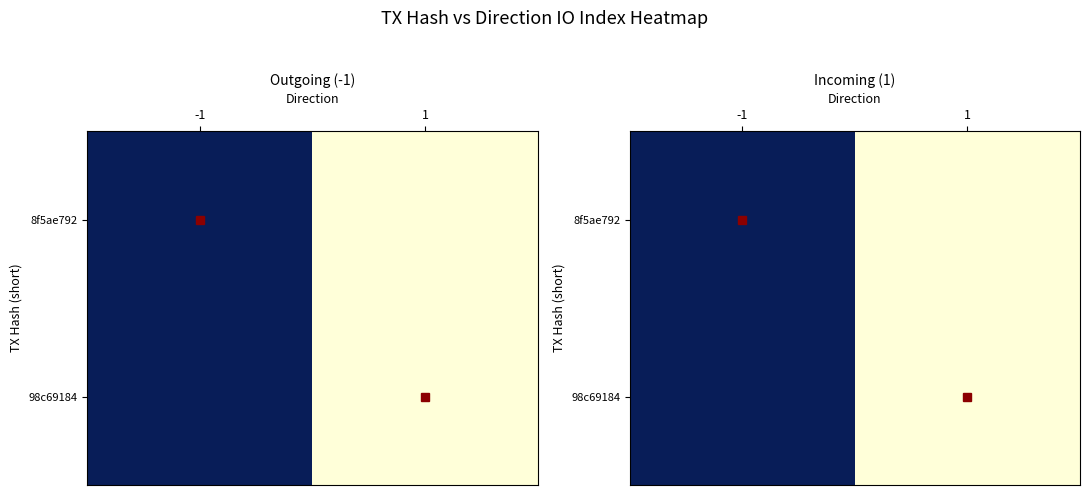

Between 1 and -1, which is larger?

-1